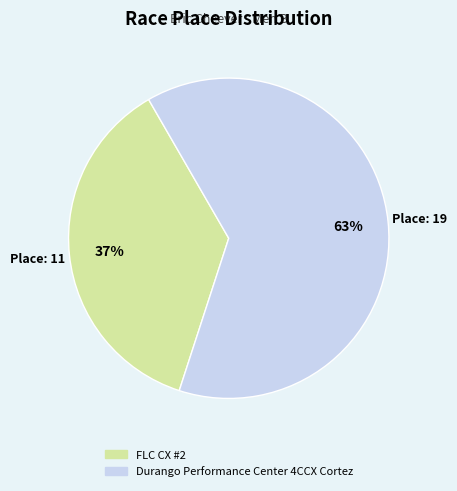

To the nearest percent, what portion does FLC CX #2 represent?

37%